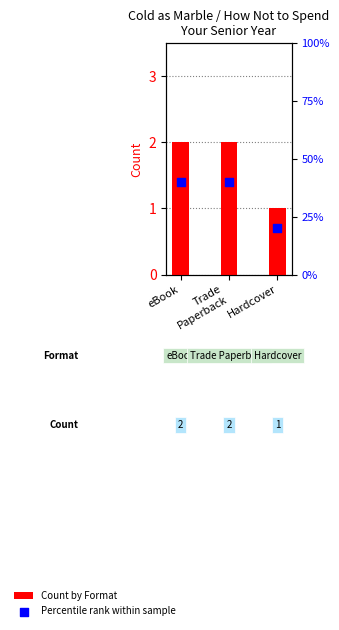

What is the total value across all series at Trade
Paperback?

42